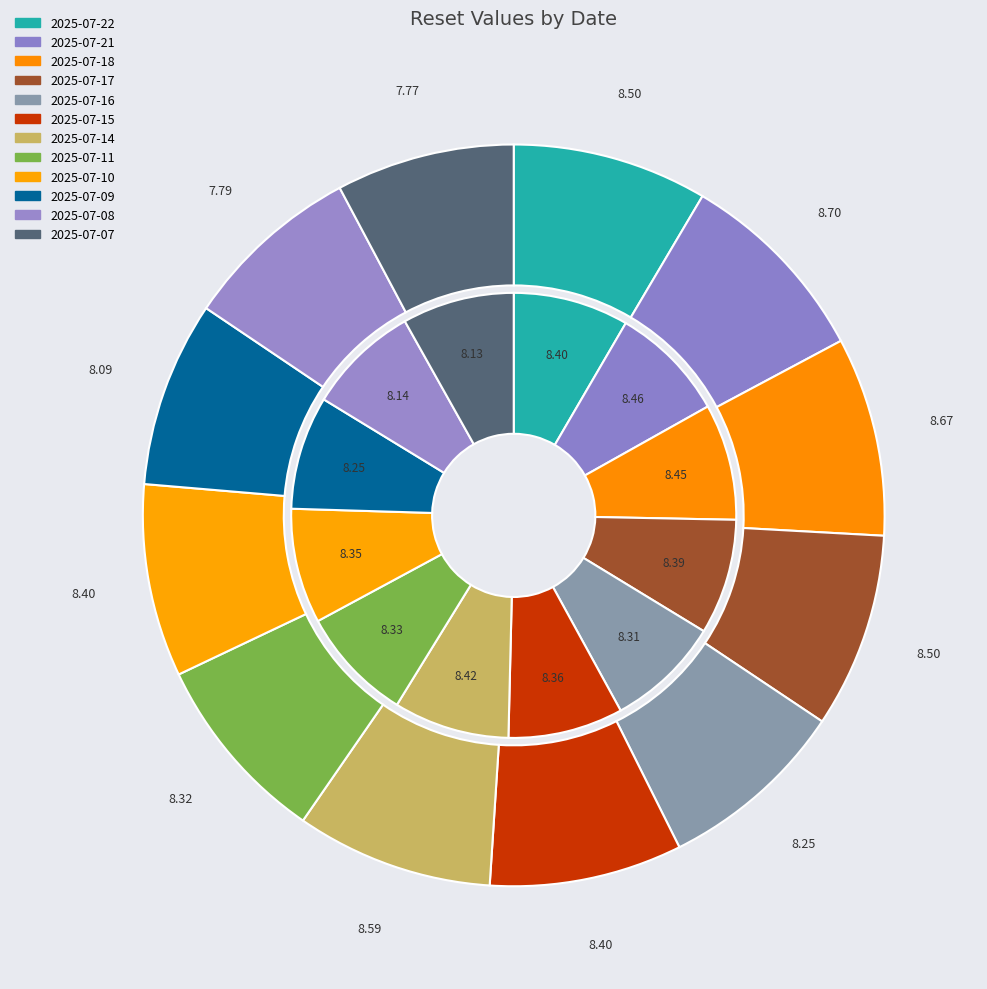

Approximately how many times larger is the value at 2025-07-15 compared to 2025-07-21?

1.0